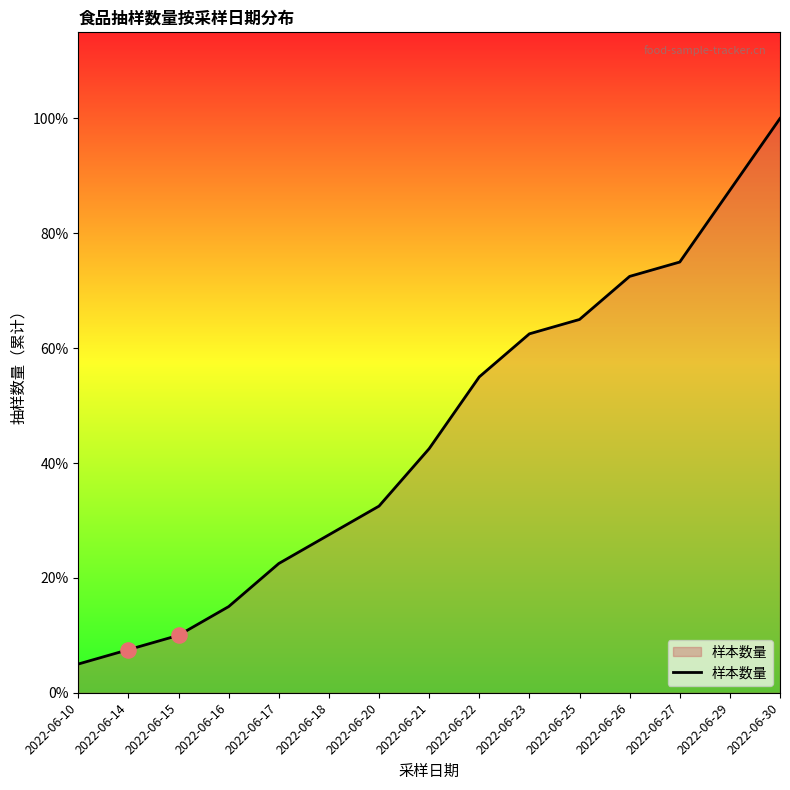

Between 2022-06-23 and 2022-06-18, which is larger?

2022-06-23